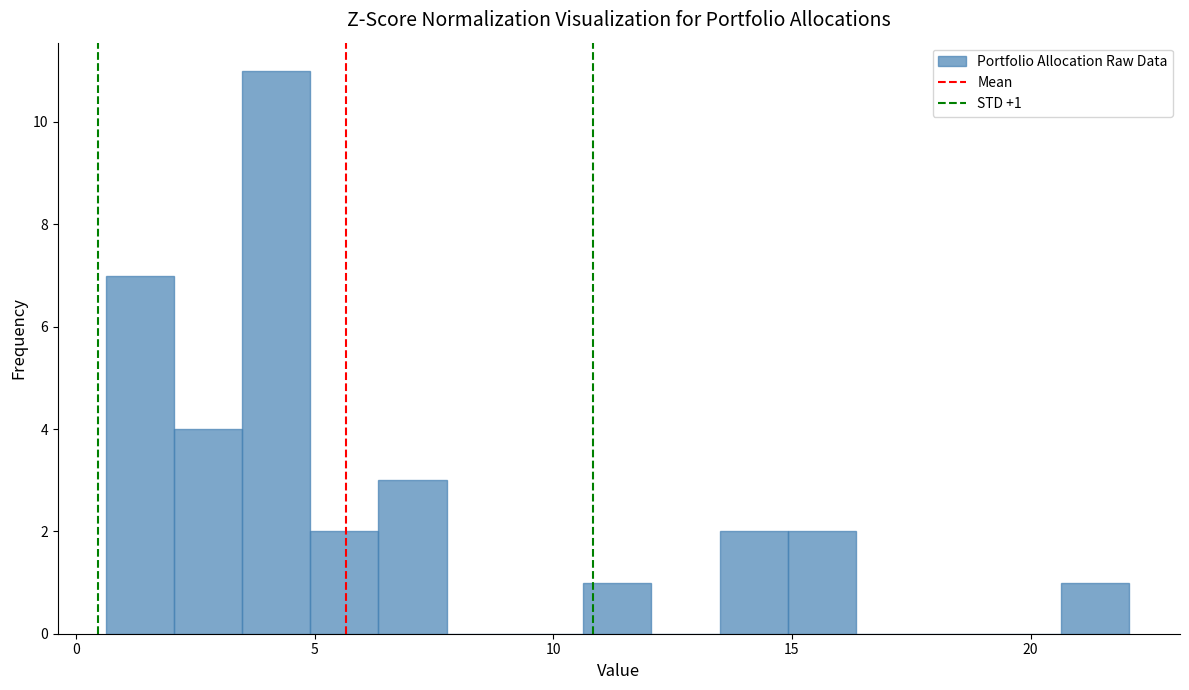

Read against the x-axis, roughly where is the centre of the tallest bar?

4.0